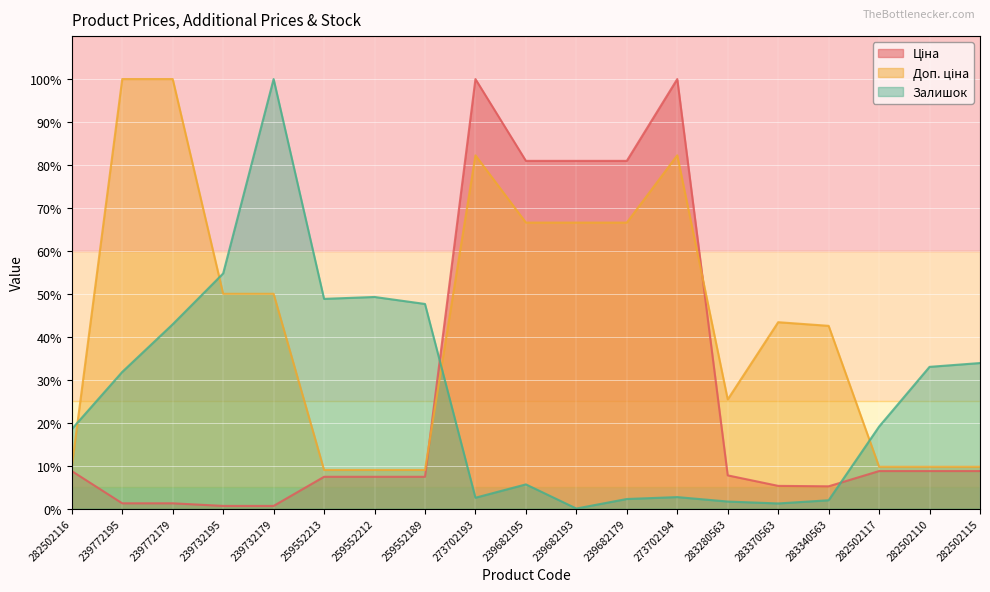

Where is Ціна nearest to the value 50?

239682195